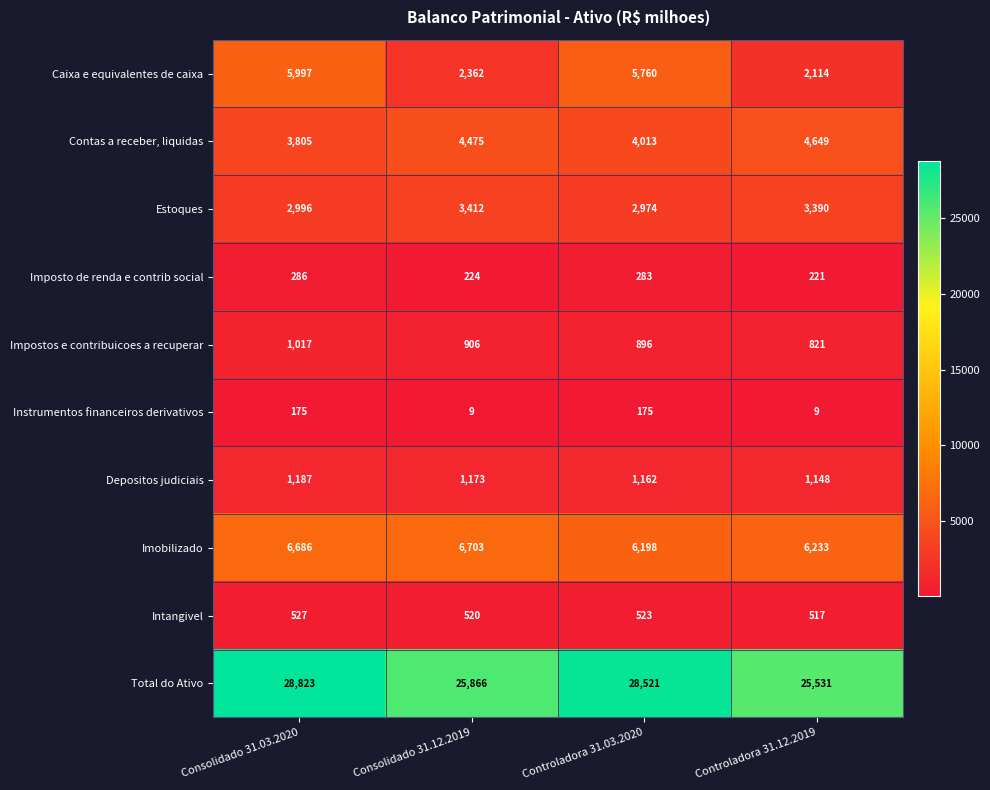

What is the average value of the Caixa e equivalentes de caixa series?

4058